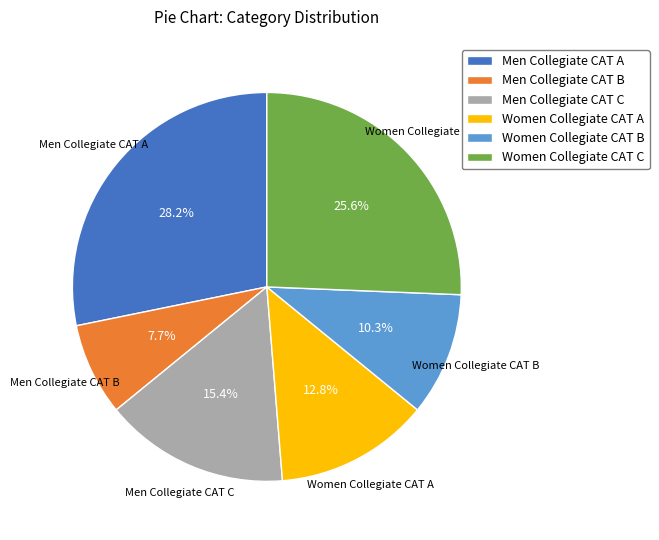

Combined, what portion of the pie is Men Collegiate CAT B and Men Collegiate CAT A?

35.9%